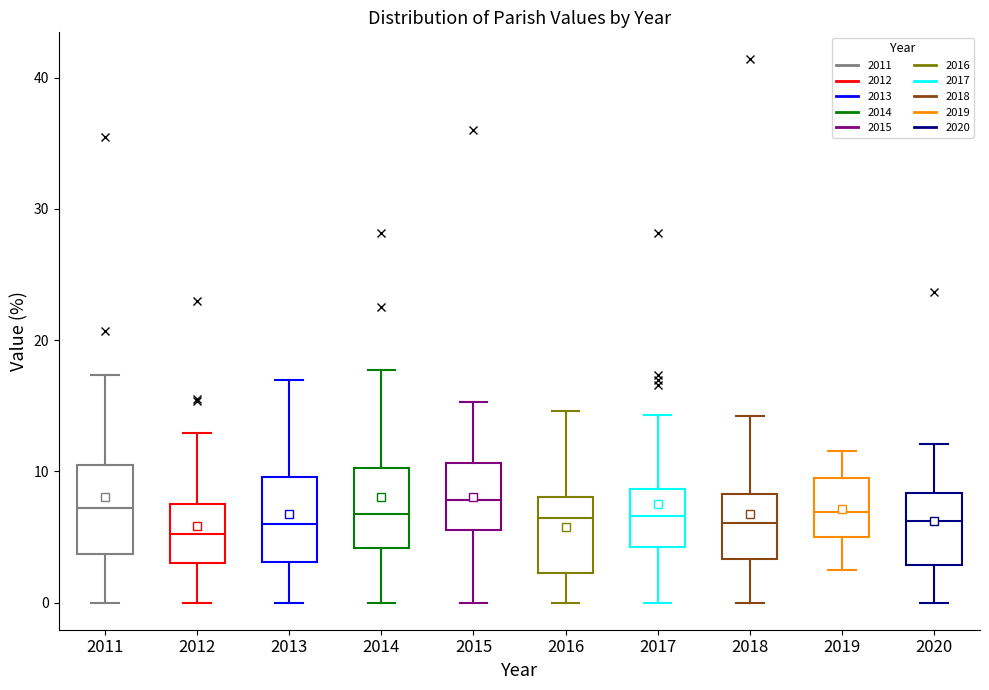

Reading left to right, read every box against the y-axis: the position of its median line, the range the box covers, and the ends of its whiskers. The values are not printed on the chart, so give them approximately, as read against the axis.

2011: median 7, box 4 to 10, whiskers 0 to 17
2012: median 5, box 3 to 8, whiskers 0 to 13
2013: median 6, box 3 to 10, whiskers 0 to 17
2014: median 7, box 4 to 10, whiskers 0 to 18
2015: median 8, box 6 to 11, whiskers 0 to 15
2016: median 6, box 2 to 8, whiskers 0 to 15
2017: median 7, box 4 to 9, whiskers 0 to 14
2018: median 6, box 3 to 8, whiskers 0 to 14
2019: median 7, box 5 to 10, whiskers 2 to 12
2020: median 6, box 3 to 8, whiskers 0 to 12